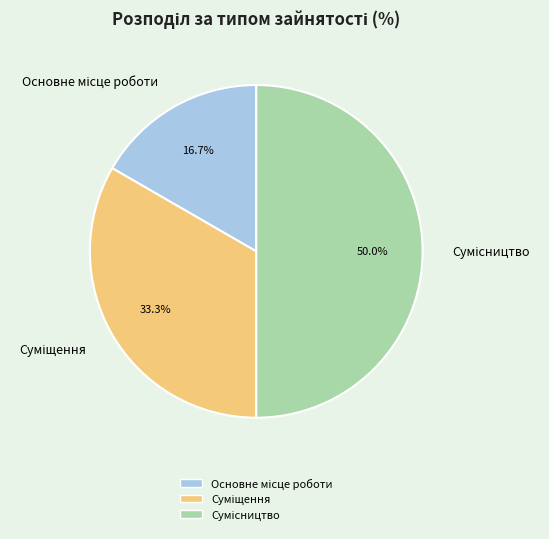

What percentage do Основне місце роботи and Суміщення together represent?

50.0%